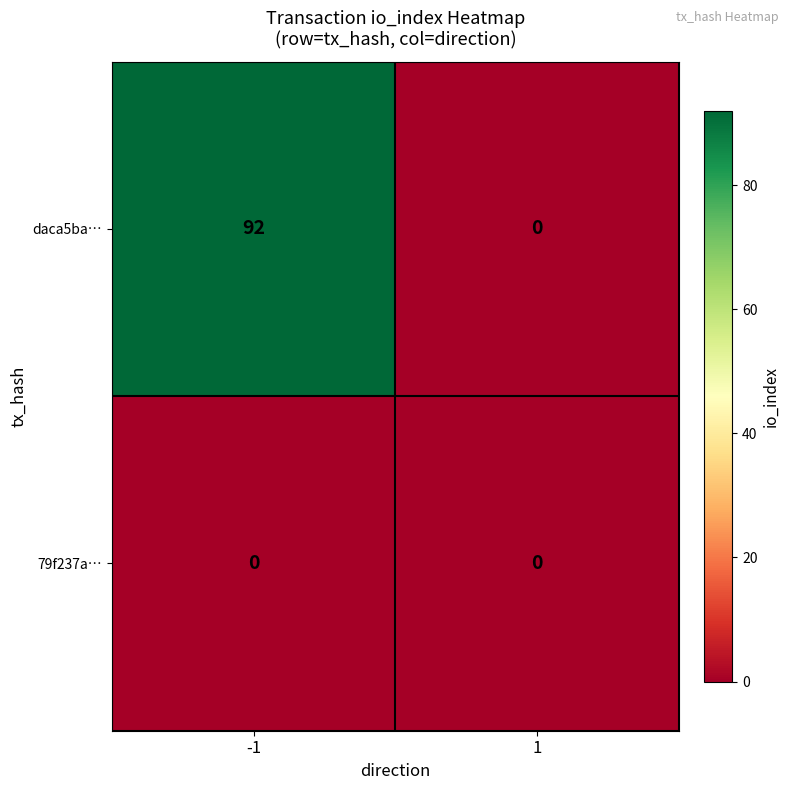

The value of daca5ba… at 1 is 0. True or false?

True